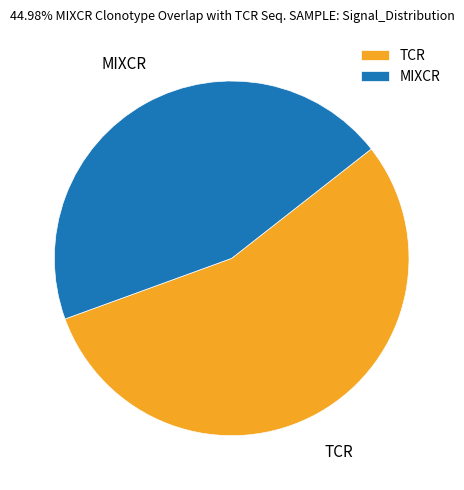

Which category has the smallest portion of the pie?

MIXCR